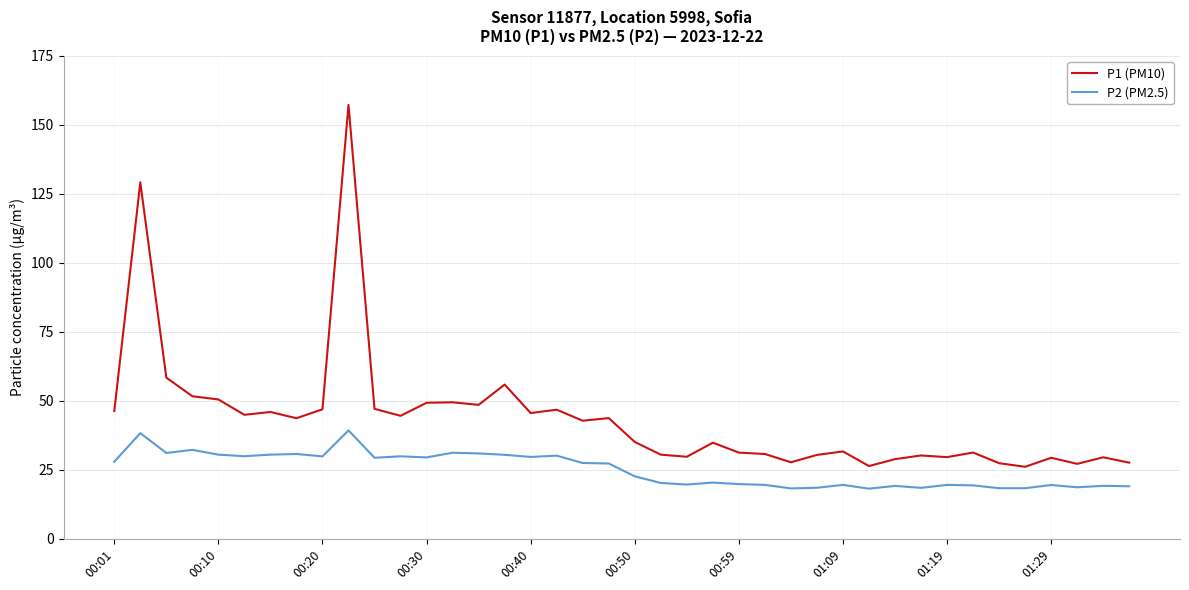

What is the difference between the maximum and minimum values in the P2 (PM2.5) series?

21.1